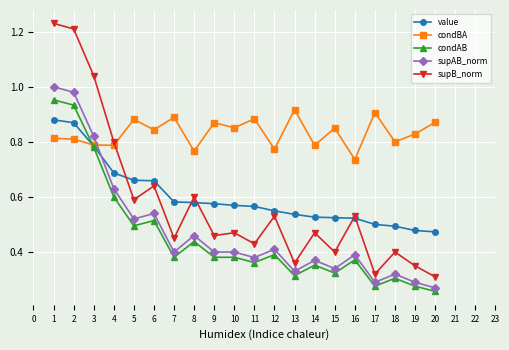

Which series has the widest spread of values?

supB_norm